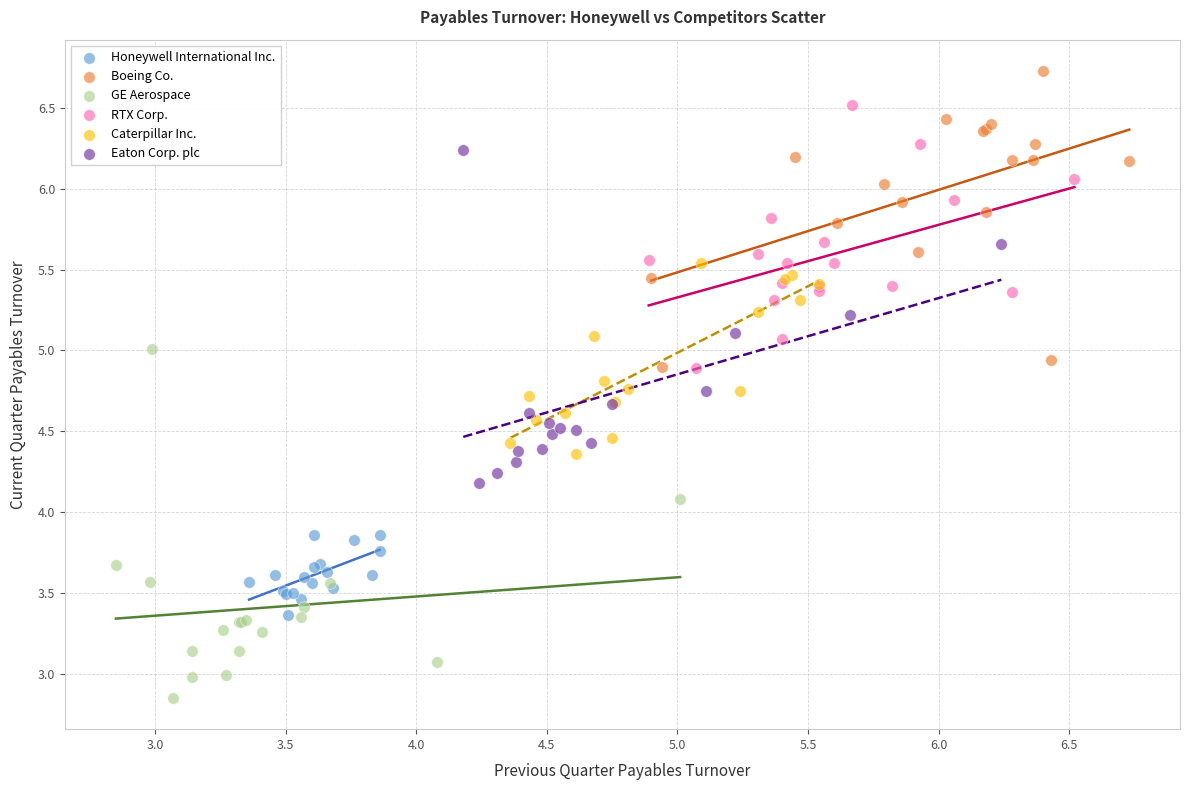

Which series has the largest Y range (max minus min)?

GE Aerospace